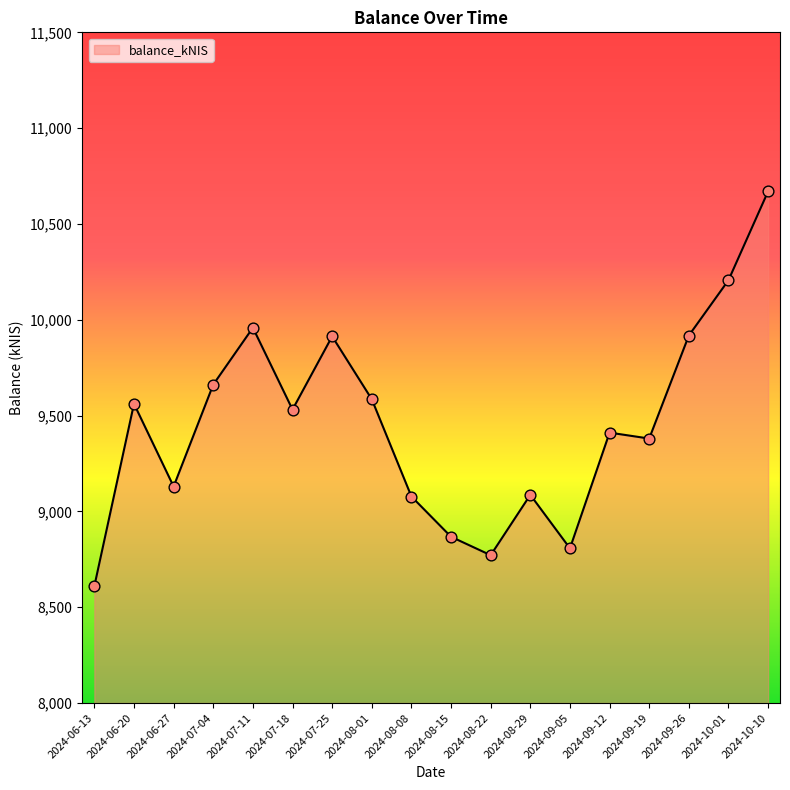

Approximately how many times larger is the value at 2024-09-26 compared to 2024-07-11?

1.0